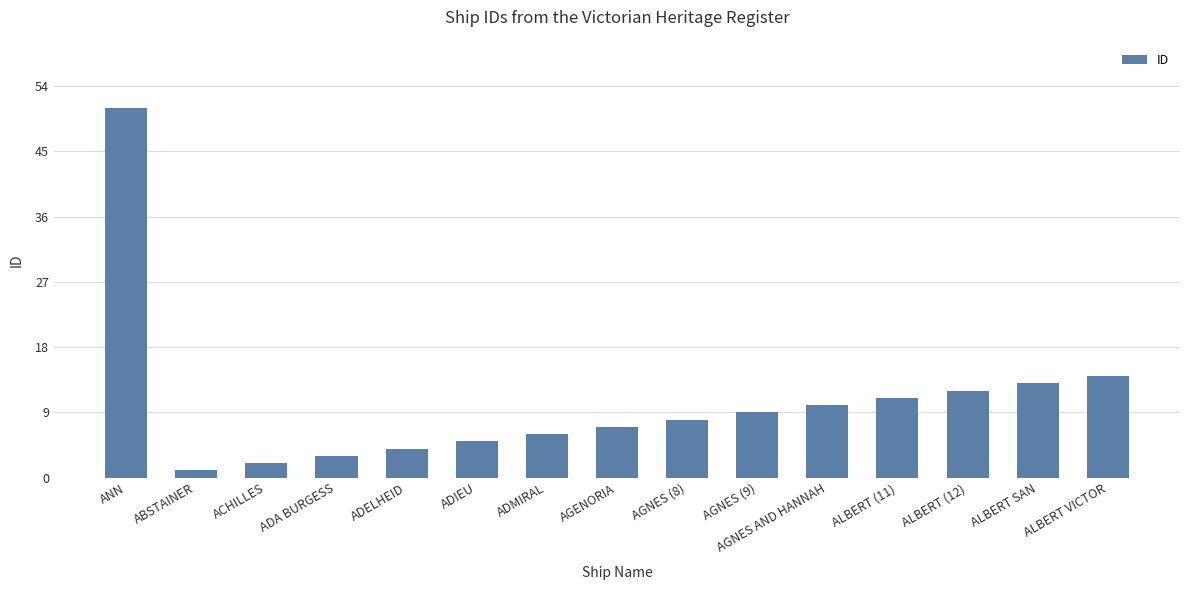

True or false: the data shows 5 at ADIEU.

True